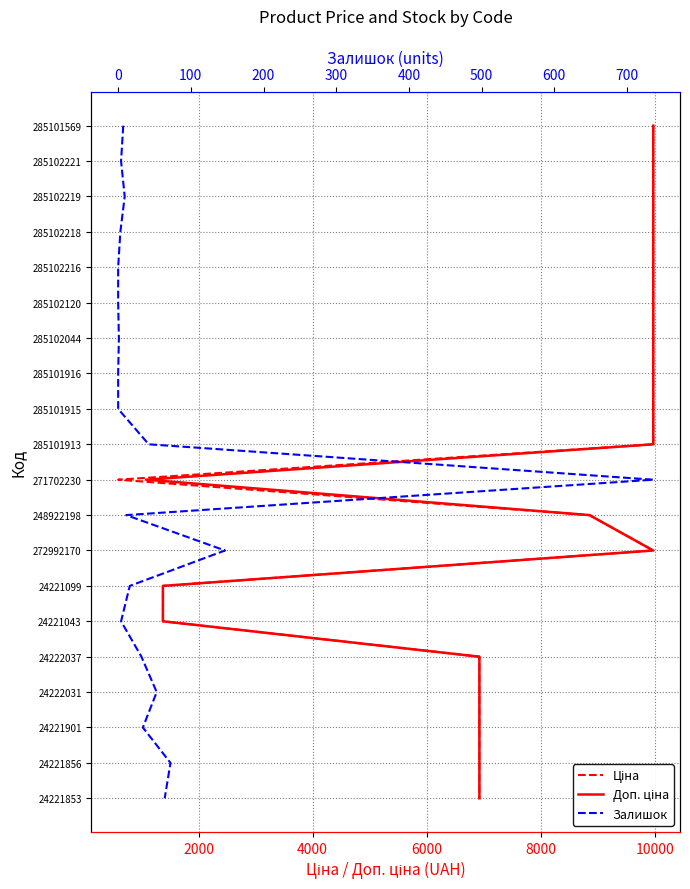

Which series has the widest spread of values?

Ціна